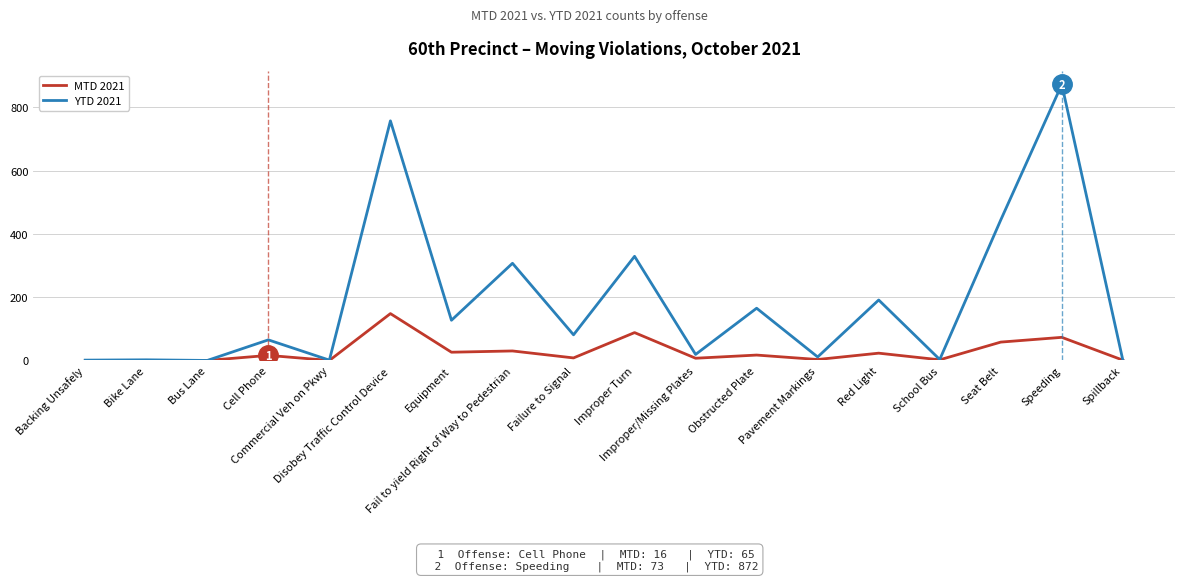

Which series has the largest total across all categories?

YTD 2021